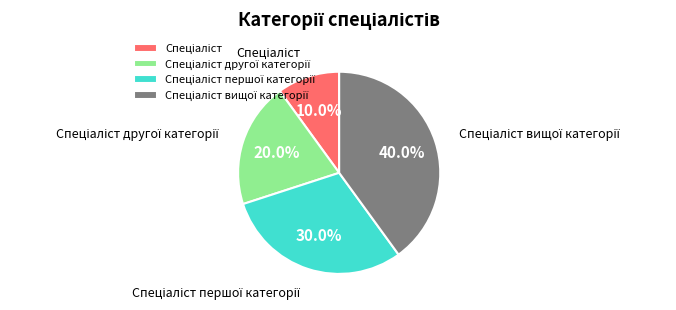

Is there a majority slice in this chart?

No